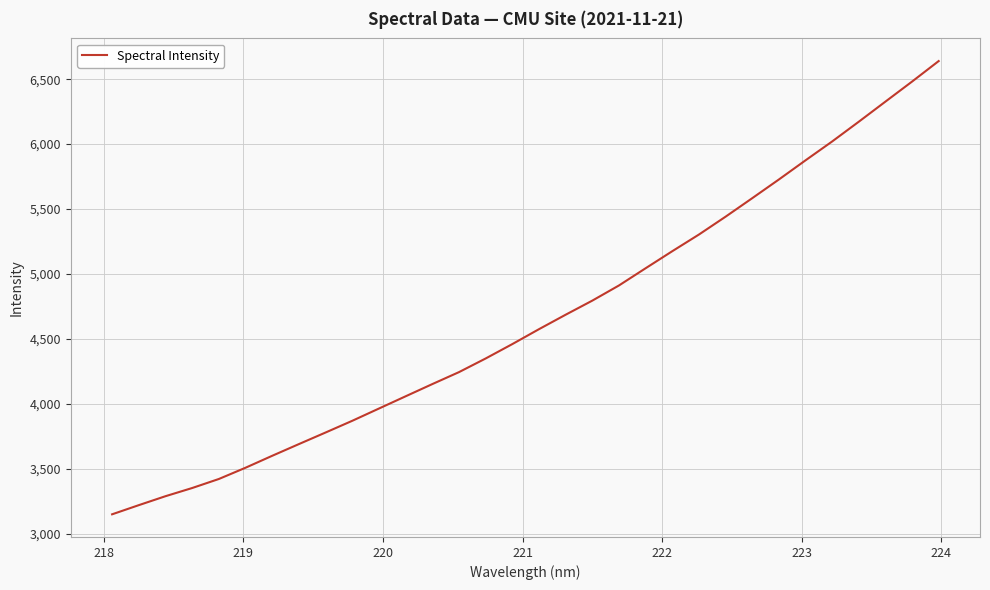

What is the maximum value shown in the chart?

6639.2